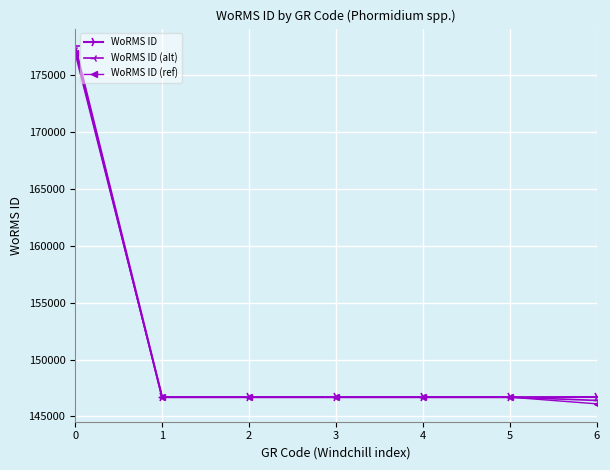

What is the minimum value shown in the chart?

146102